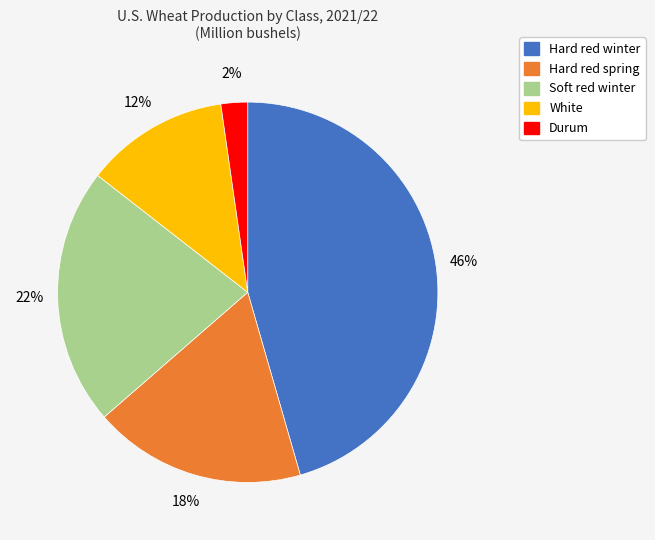

To the nearest percent, what percentage of the pie is Soft red winter?

22%